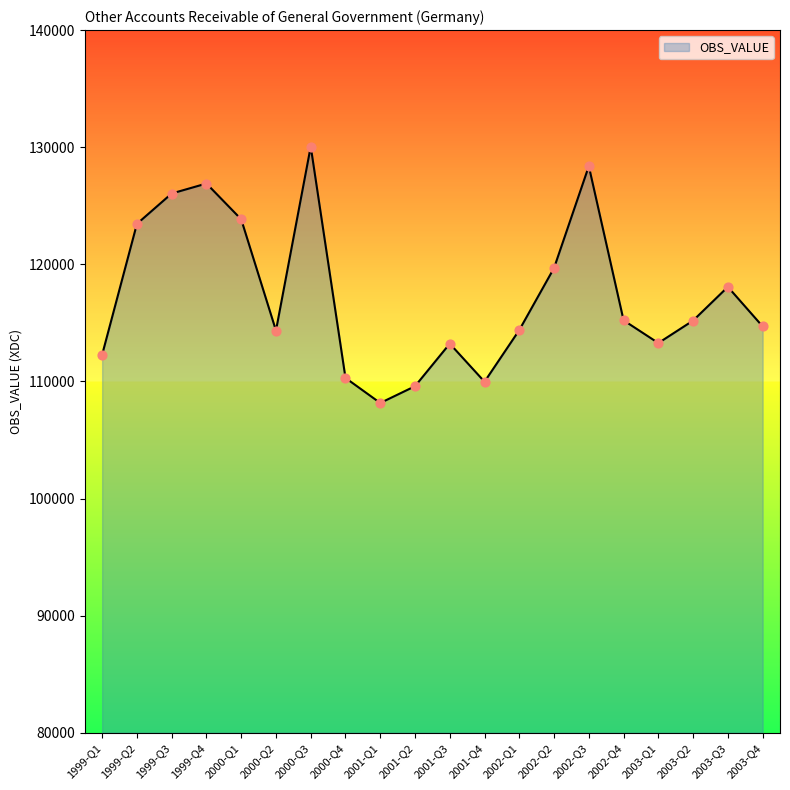

Between 1999-Q2 and 1999-Q4, which is larger?

1999-Q4